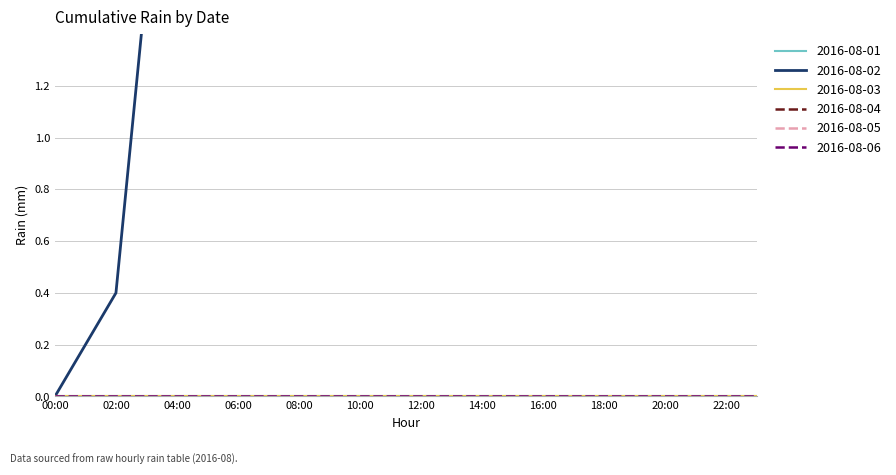

Count the number of categories in the chart.

24